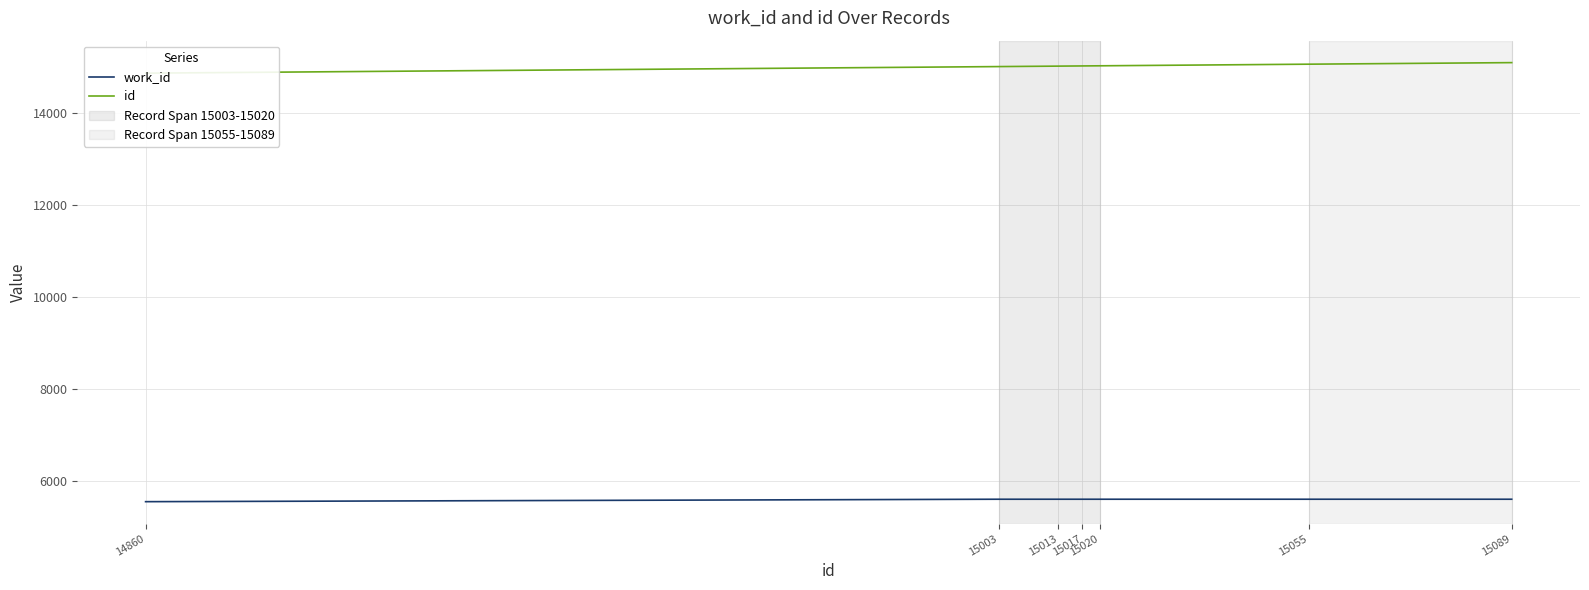

Which series has the largest total across all categories?

id